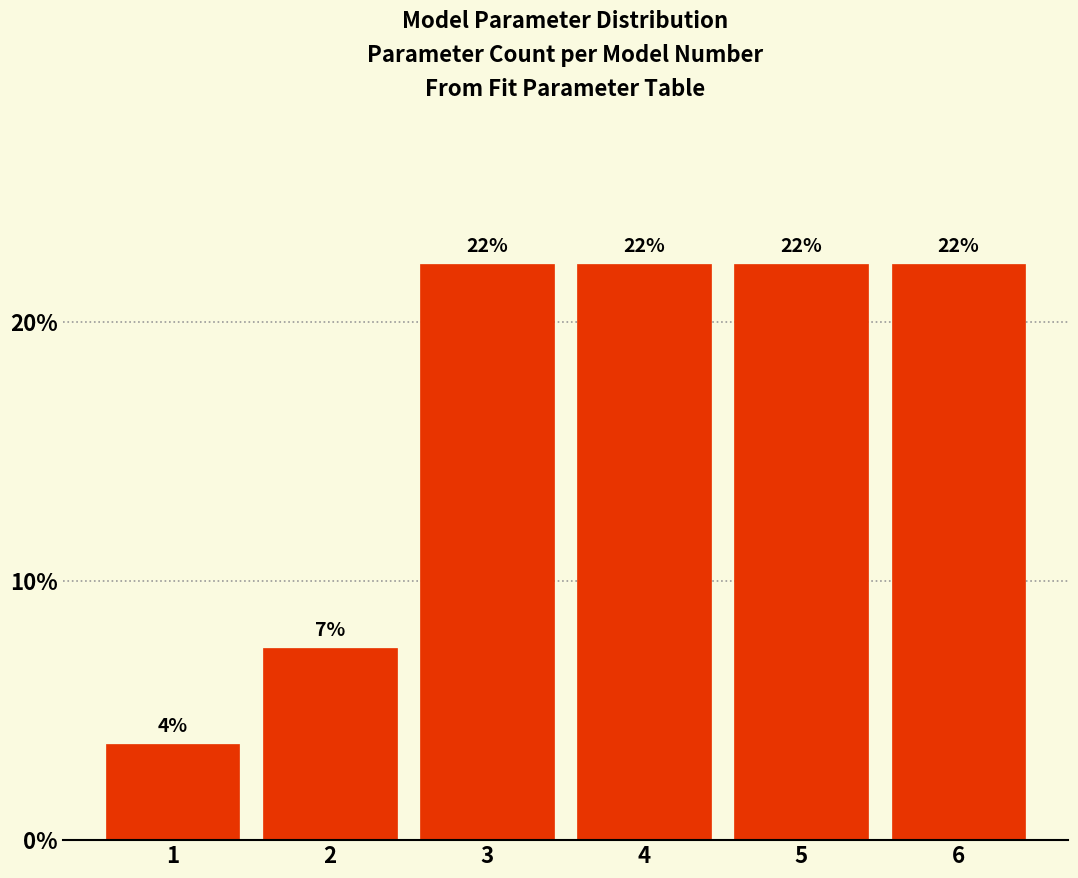

Are the bars horizontal?

No